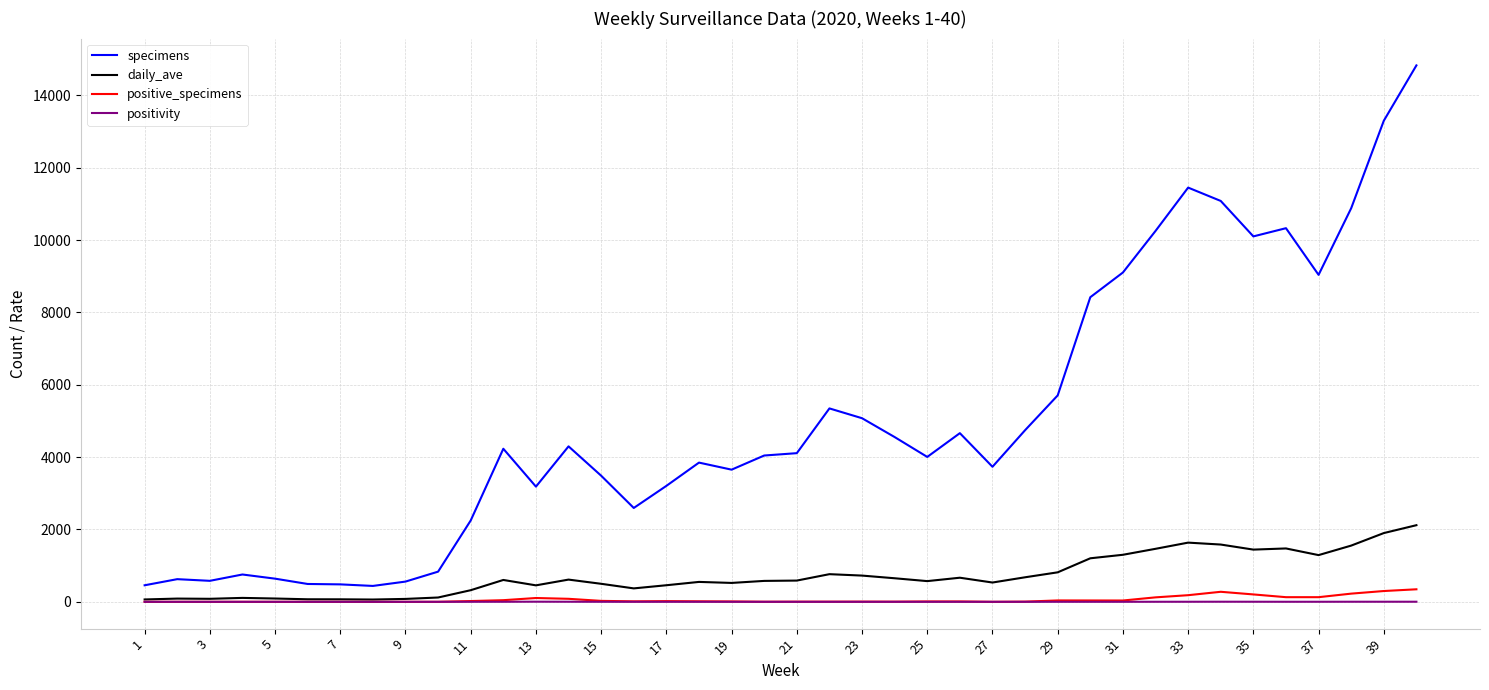

Which series has the largest total across all categories?

specimens